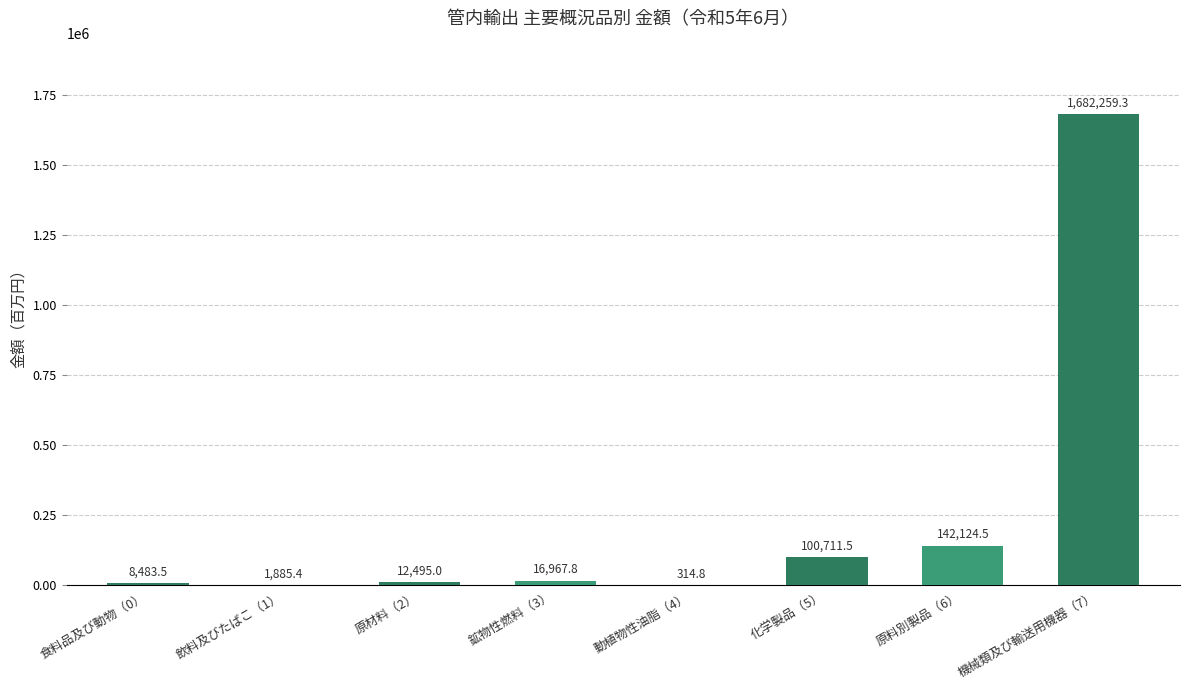

Is it true that the value at 原料別製品（6） is 142124.5?

True